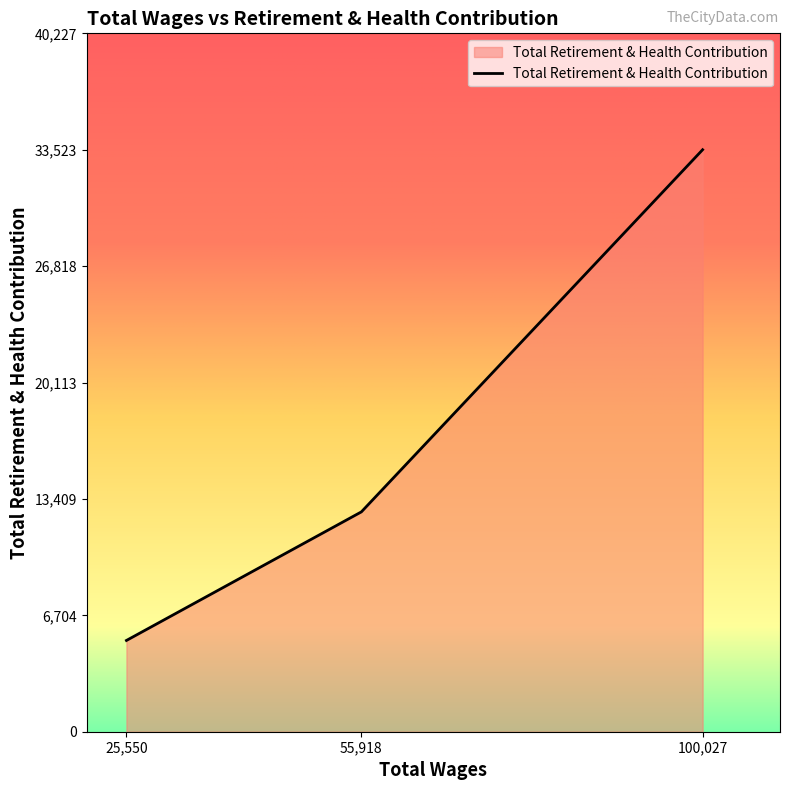

Reading left to right, what are all the values shown in this chart?

25,550=5257	55,918=12663	100,027=33523